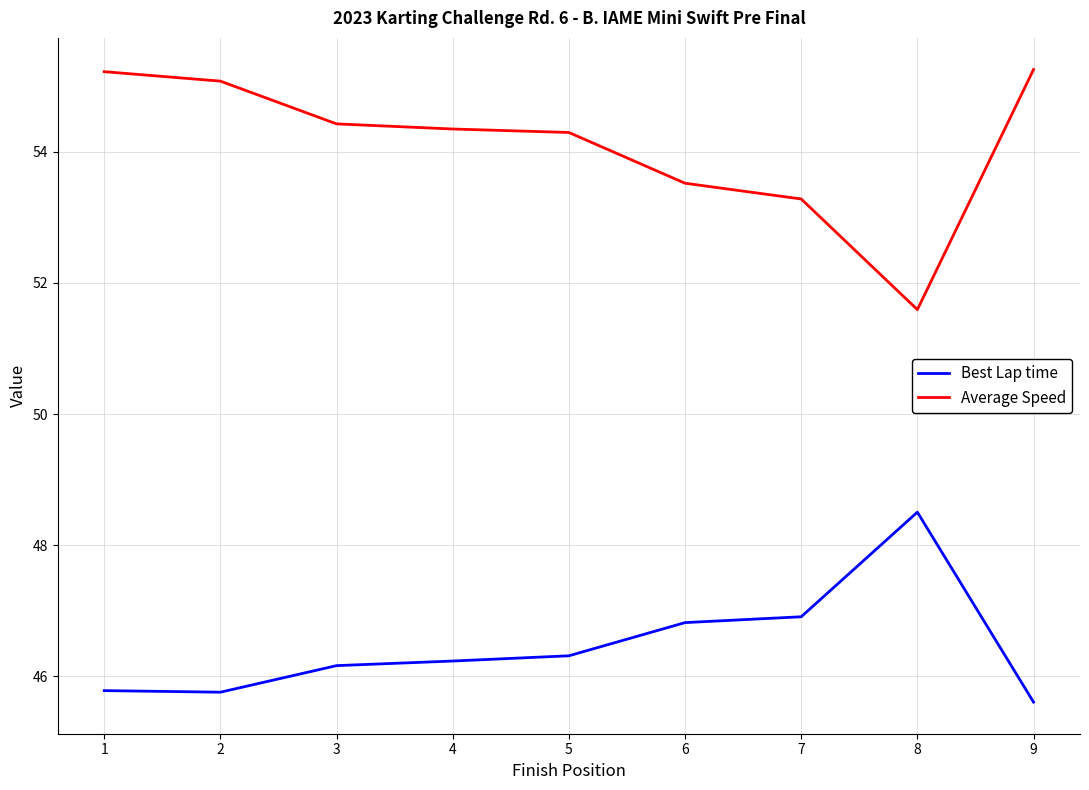

Is this an area chart (filled region under the line)?

No